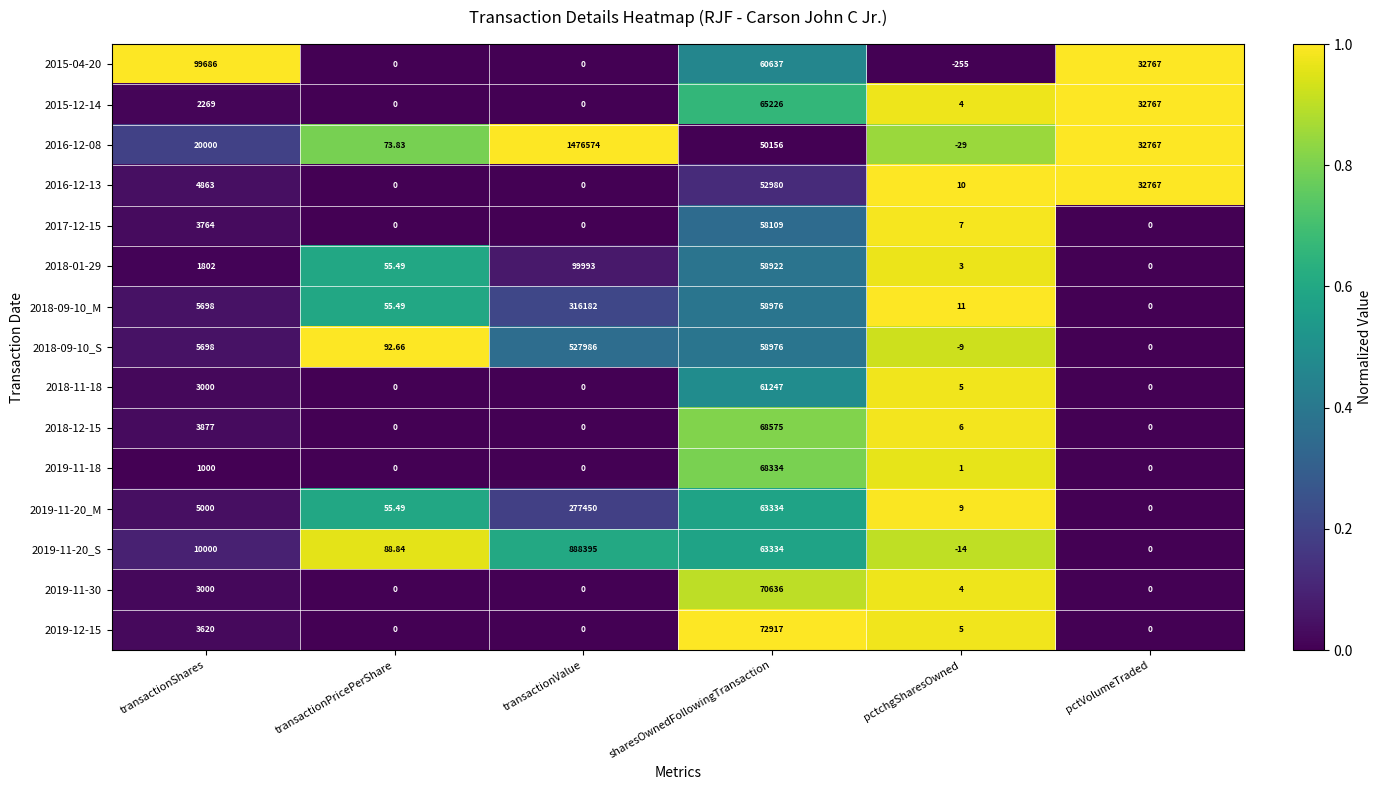

How many series are shown in this chart?

15